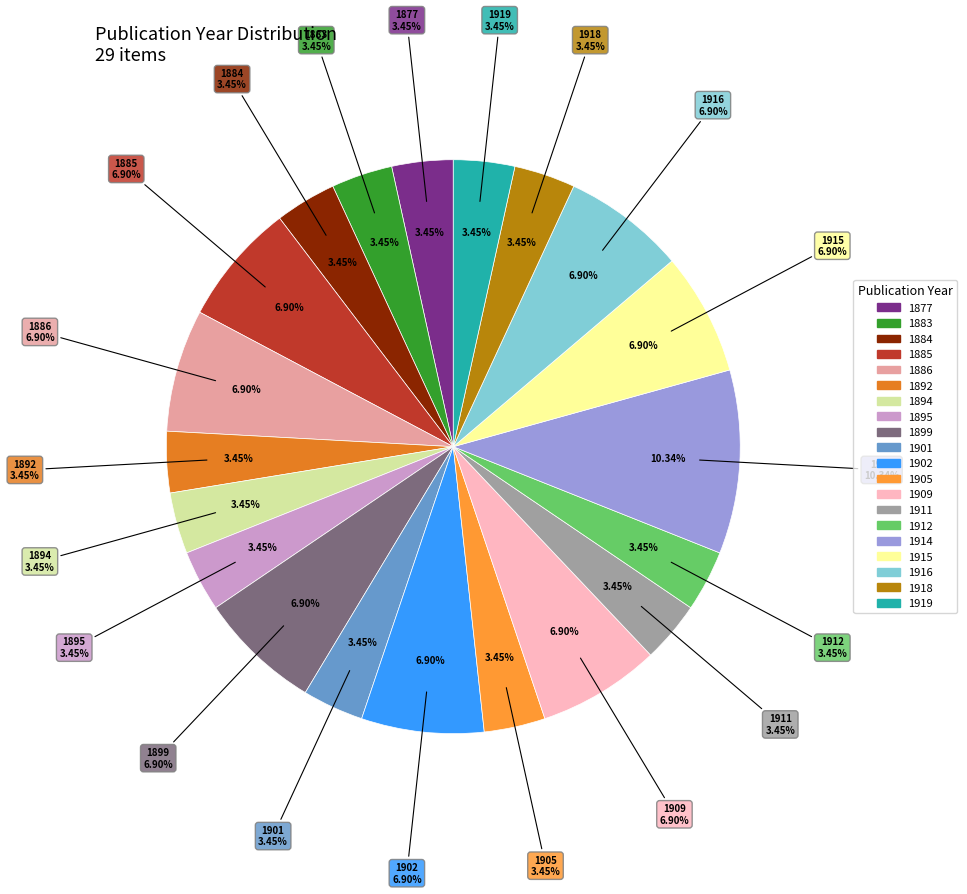

To the nearest percent, what is the difference between the largest and smallest slice percentages?

7%